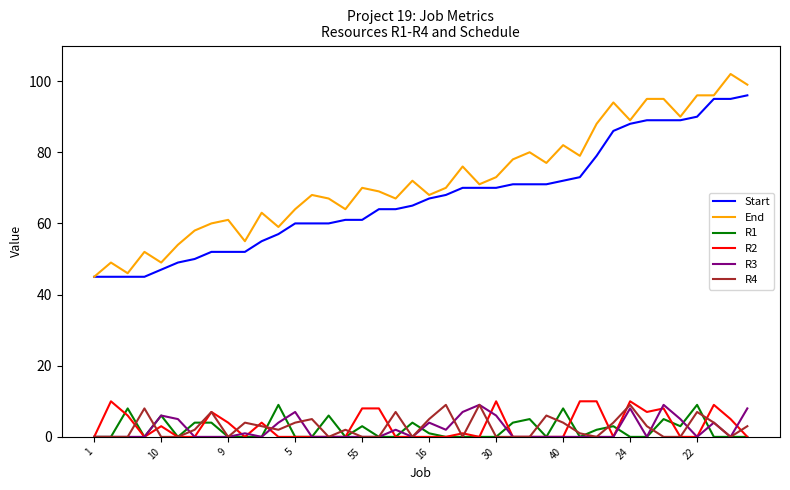

What is the sum of all R4 values?

108